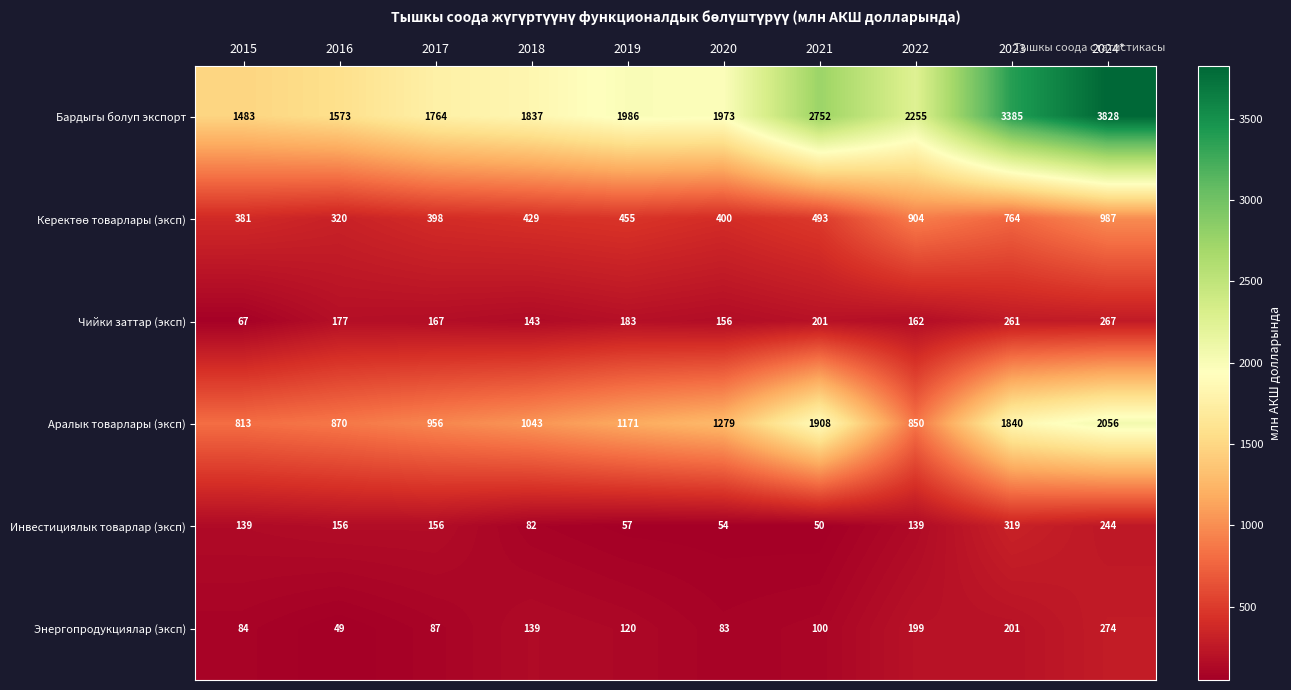

What is the difference between the highest and lowest values at 2022?

2116